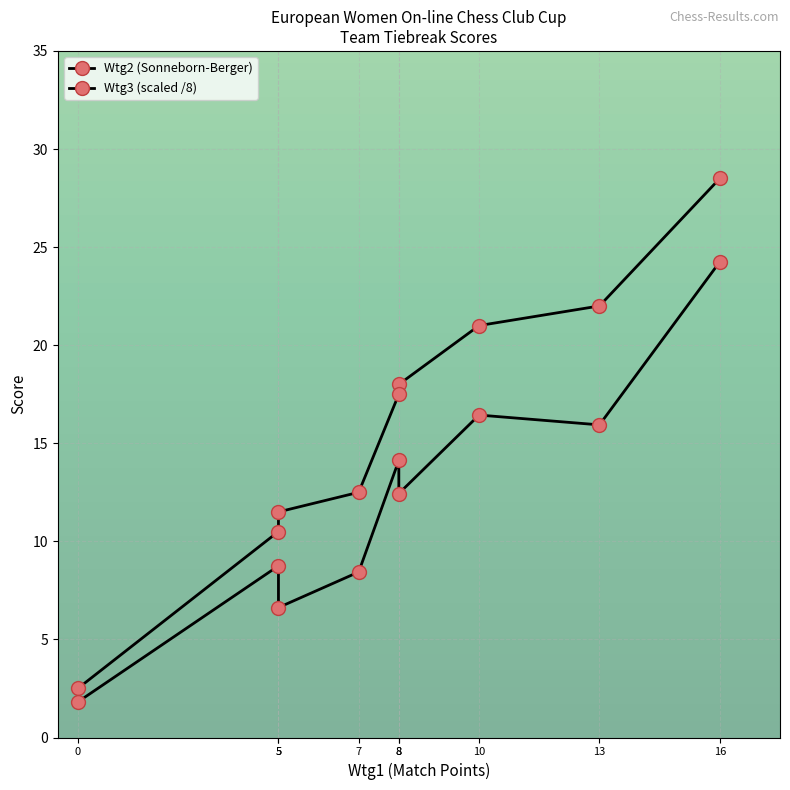

How many values in the Wtg3 (scaled /8) series are below 12?

4